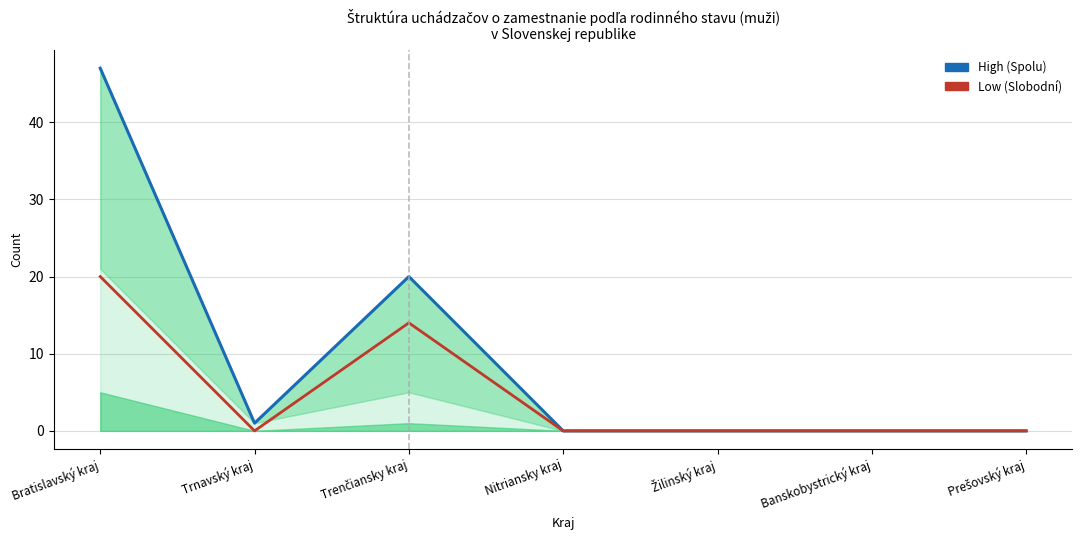

Rank the categories by High (Spolu) value from highest to lowest.

Bratislavský kraj, Trenčiansky kraj, Trnavský kraj, Nitriansky kraj, Žilinský kraj, Banskobystrický kraj, Prešovský kraj